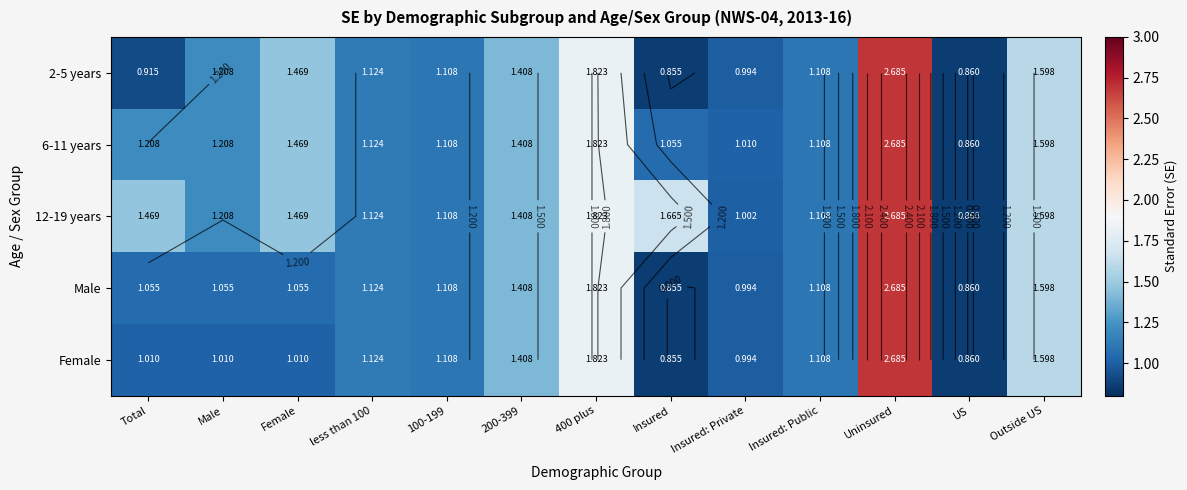

At which label does 6-11 years reach its peak?

Uninsured